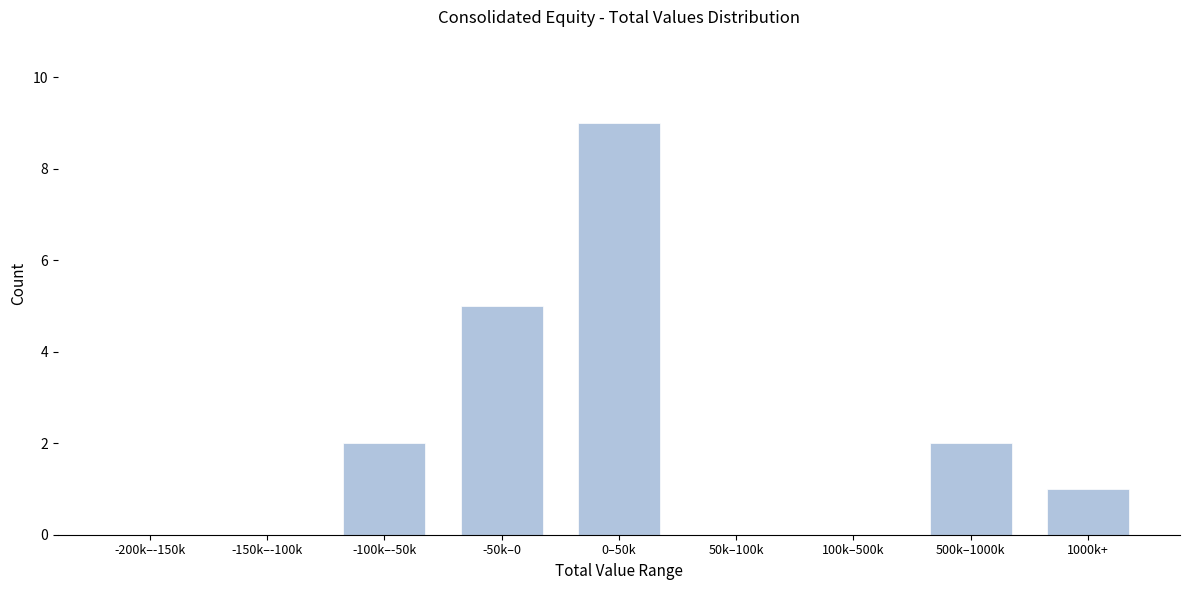

Reading right to left, extract all data points from this chart.

1000k+=1	500k–1000k=2	100k–500k=0	50k–100k=0	0–50k=9	-50k–0=5	-100k–-50k=2	-150k–-100k=0	-200k–-150k=0